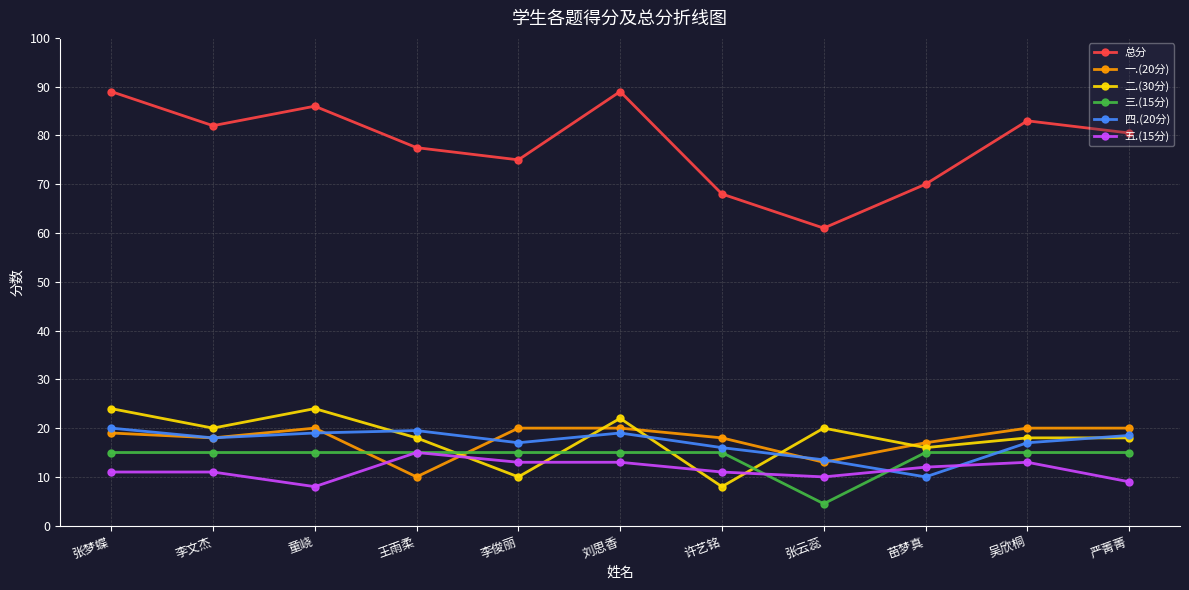

True or false: 三.(15分) has a value of 6.7 at 刘思香.

False